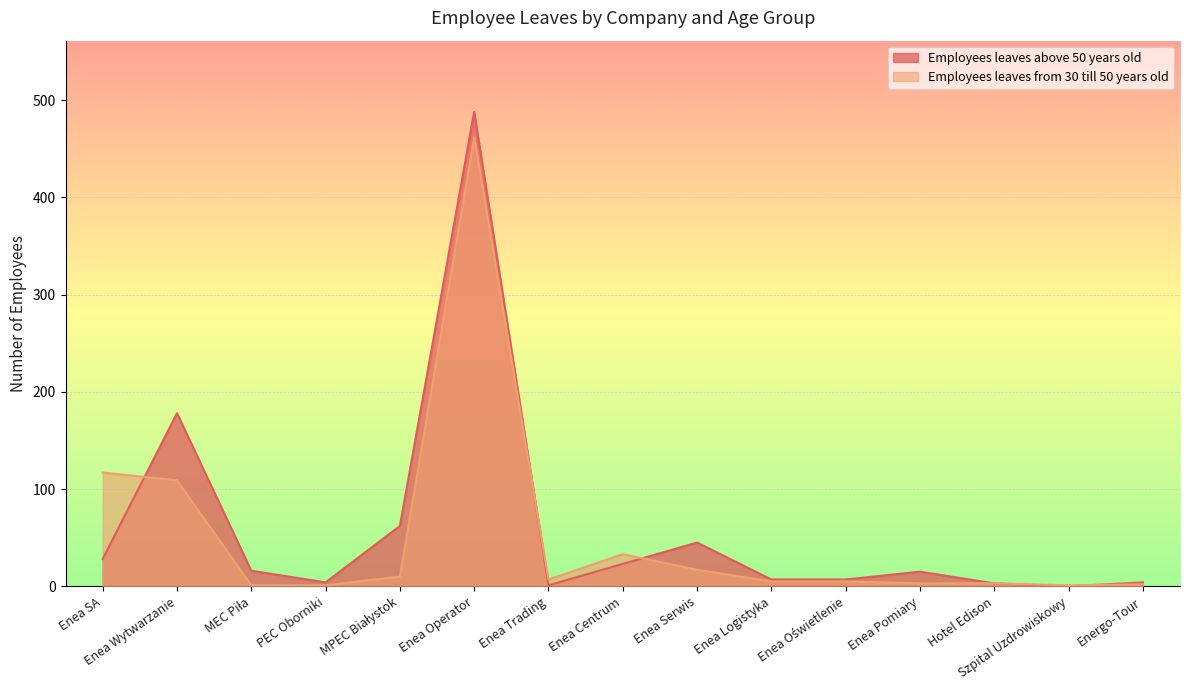

At how many categories does at least one series exceed 273?

1